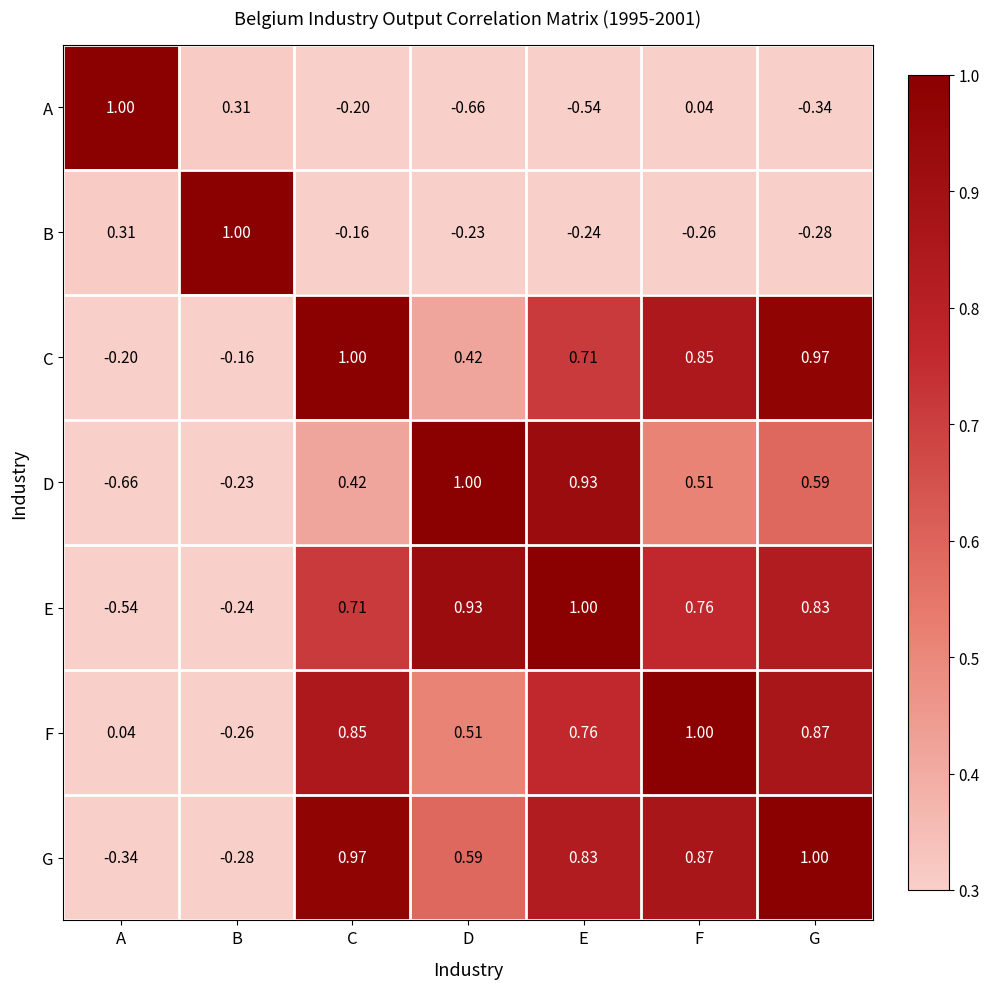

At which label is B closest to 0?

C